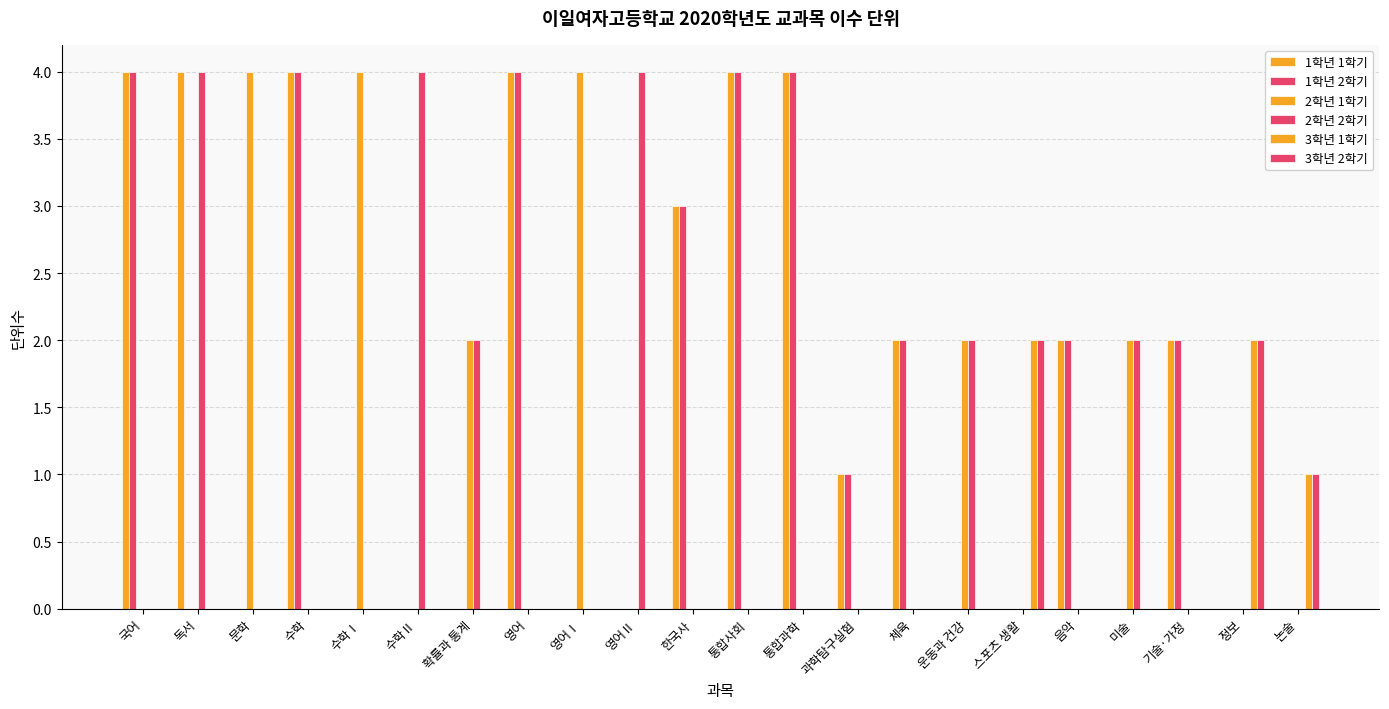

Reading left to right, extract all data points from this chart.

1학년 1학기: 4	4	0	4	0	0	0	4	0	0	3	4	4	1	2	0	0	2	0	2	0	0
1학년 2학기: 4	0	0	4	0	0	0	4	0	0	3	4	4	1	2	0	0	2	0	2	0	0
2학년 1학기: 0	0	4	0	4	0	2	0	4	0	0	0	0	0	0	2	0	0	2	0	0	0
2학년 2학기: 0	4	0	0	0	4	2	0	0	4	0	0	0	0	0	2	0	0	2	0	0	0
3학년 1학기: 0	0	0	0	0	0	0	0	0	0	0	0	0	0	0	0	2	0	0	0	2	1
3학년 2학기: 0	0	0	0	0	0	0	0	0	0	0	0	0	0	0	0	2	0	0	0	2	1